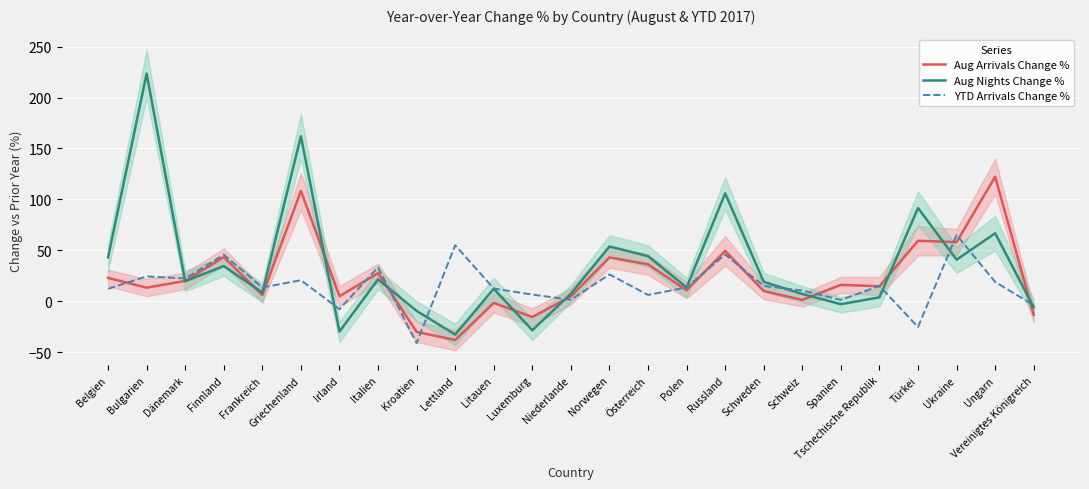

At which category does Aug Arrivals Change % reach its first local peak?

Finnland